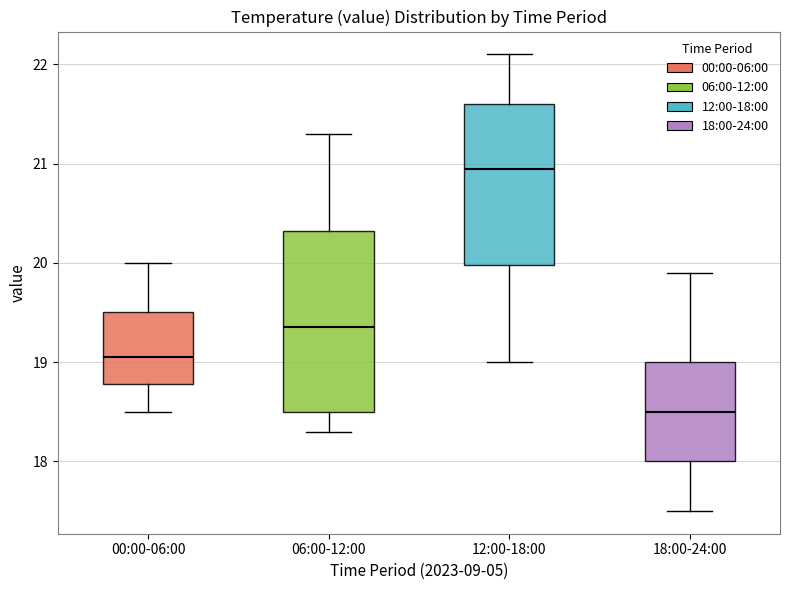

Which box's median line is the lowest?

18:00-24:00